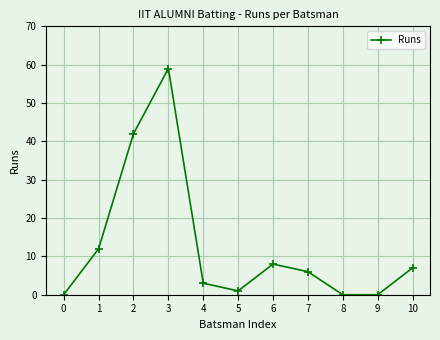

What is the value of the 7th point from the left?

8